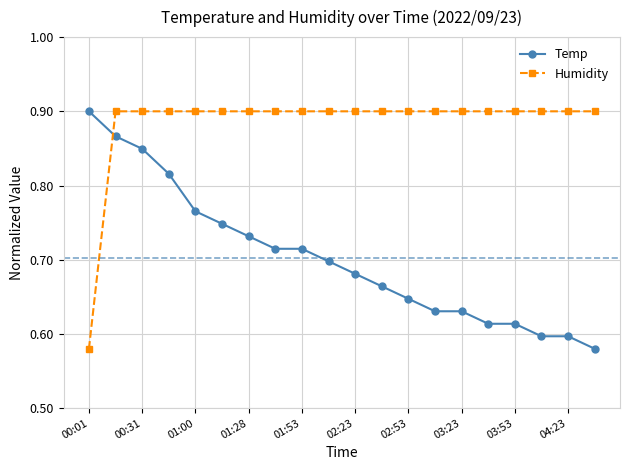

How many times do Humidity and Temp cross each other?

1